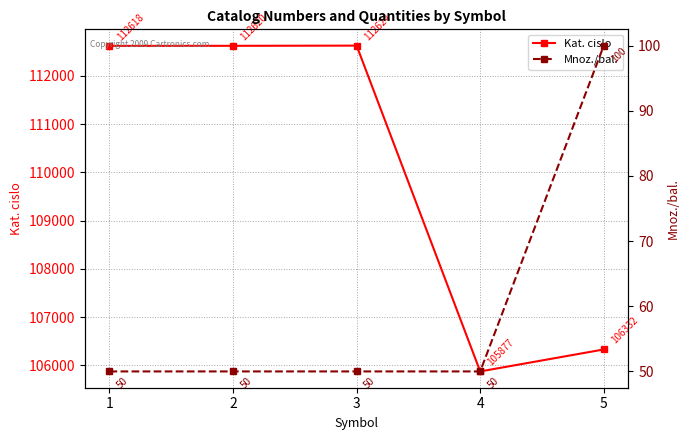

The Kat. cislo series shows 197401 at 2. True or false?

False